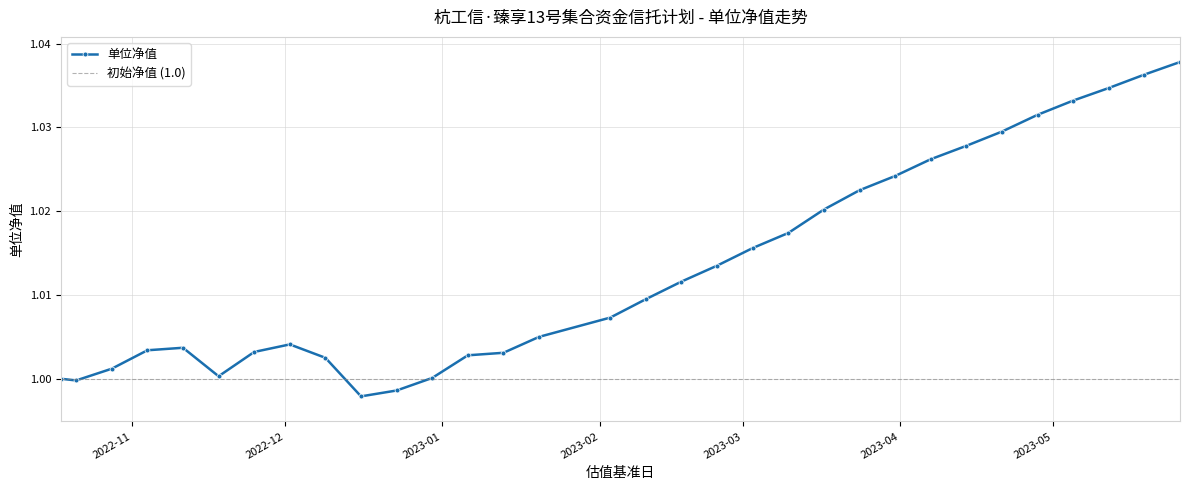

Rank the categories by value from highest to lowest.

2023-05-26, 2023-05-19, 2023-05-12, 2023-05-05, 2023-04-28, 2023-04-21, 2023-04-14, 2023-04-07, 2023-03-31, 2023-03-24, 2023-03-17, 2023-03-10, 2023-03-03, 2023-02-24, 2023-02-17, 2023-02-10, 2023-02-03, 2023-01-20, 2022-12-02, 2022-11-11, 2022-11-04, 2022-11-25, 2023-01-13, 2023-01-06, 2022-12-09, 2022-10-28, 2022-11-18, 2022-12-30, 2022-10-18, 2022-10-21, 2022-12-23, 2022-12-16